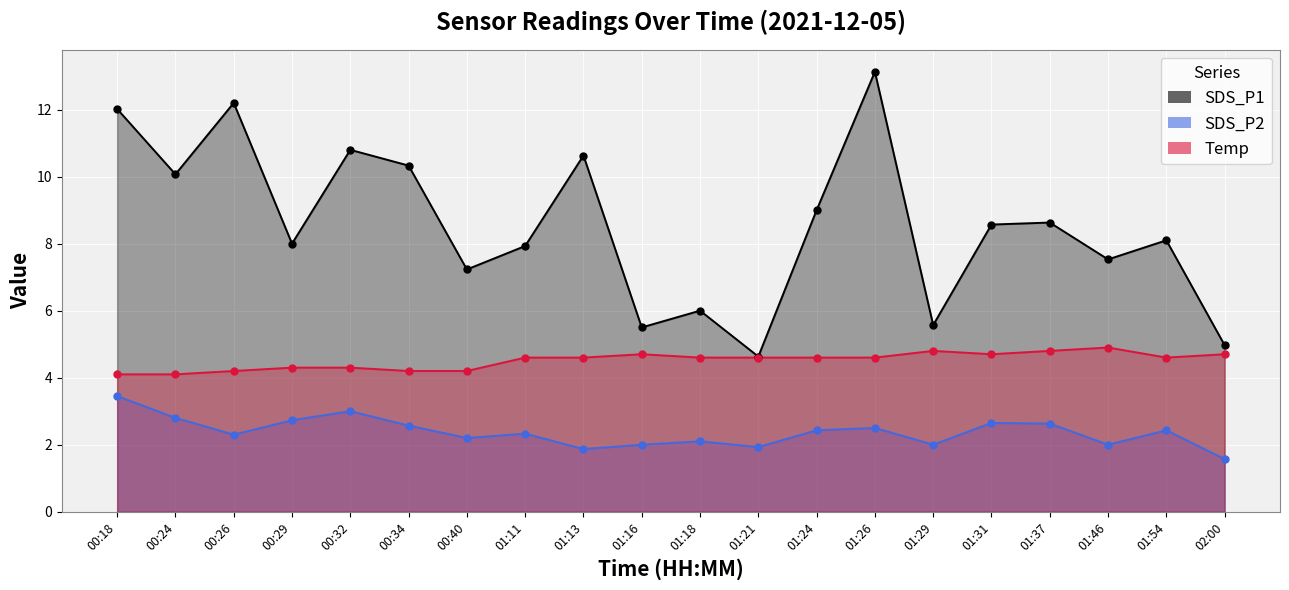

Is the value of SDS_P1 at 01:11 greater than the value of SDS_P2 at 02:00?

Yes